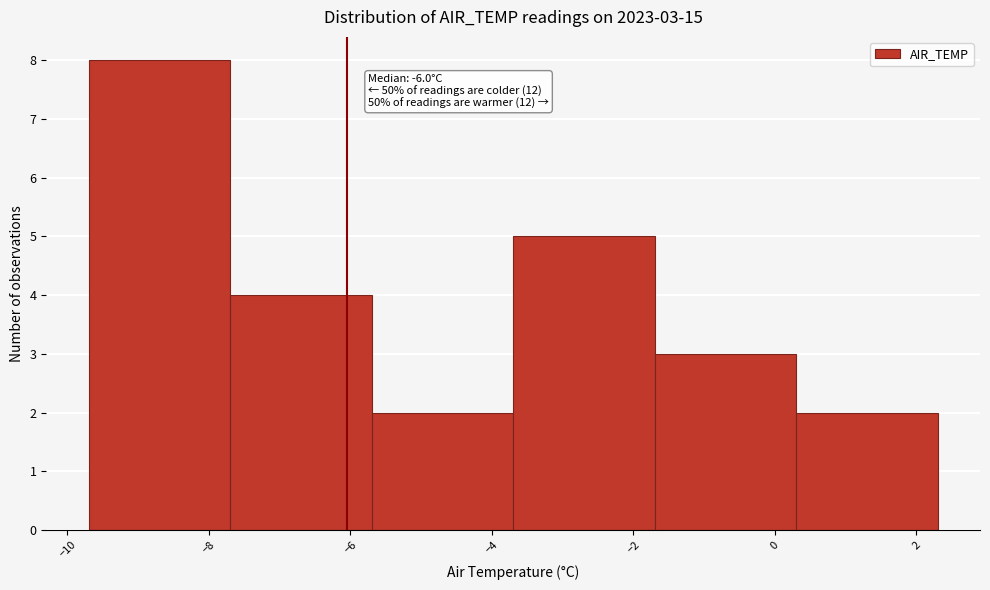

Which range on the x-axis has the tallest bar?

-9.7 to -7.7